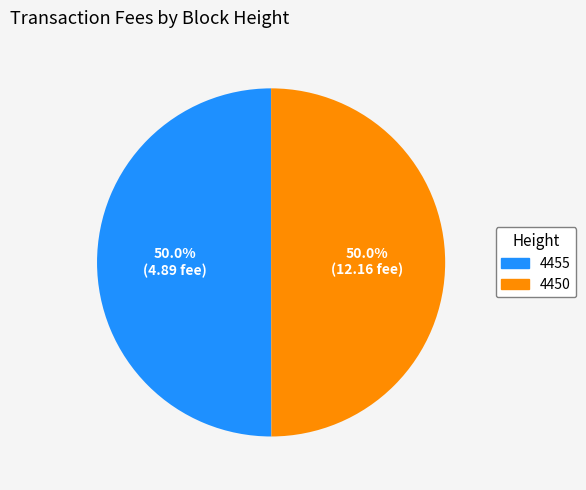

Is the sum of 4455 and 4450 greater than half?

Yes